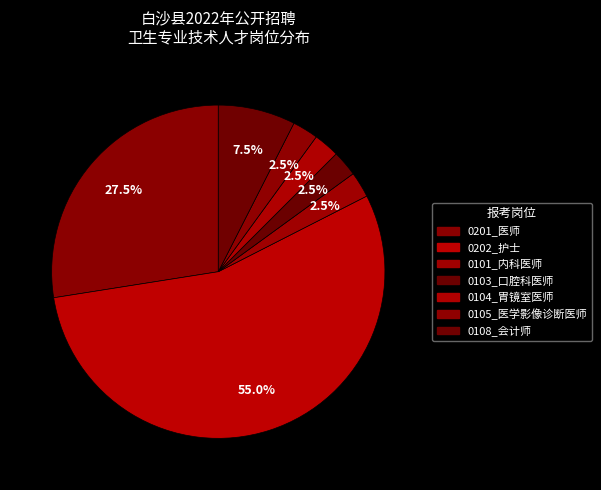

To the nearest percent, what is the average slice percentage?

14%